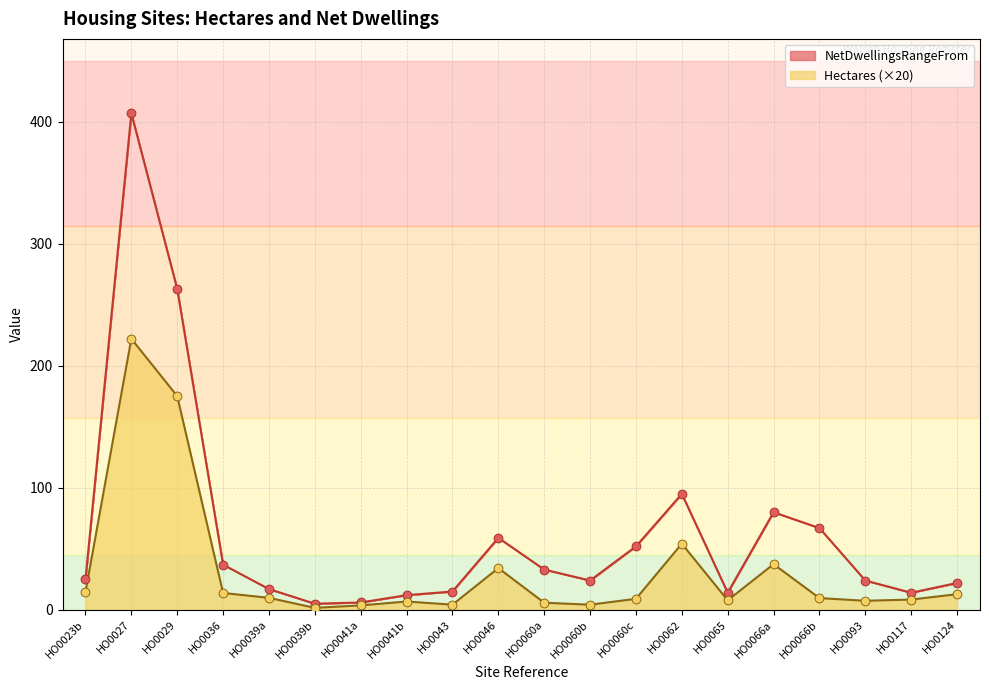

At how many categories does at least one series exceed 241?

2